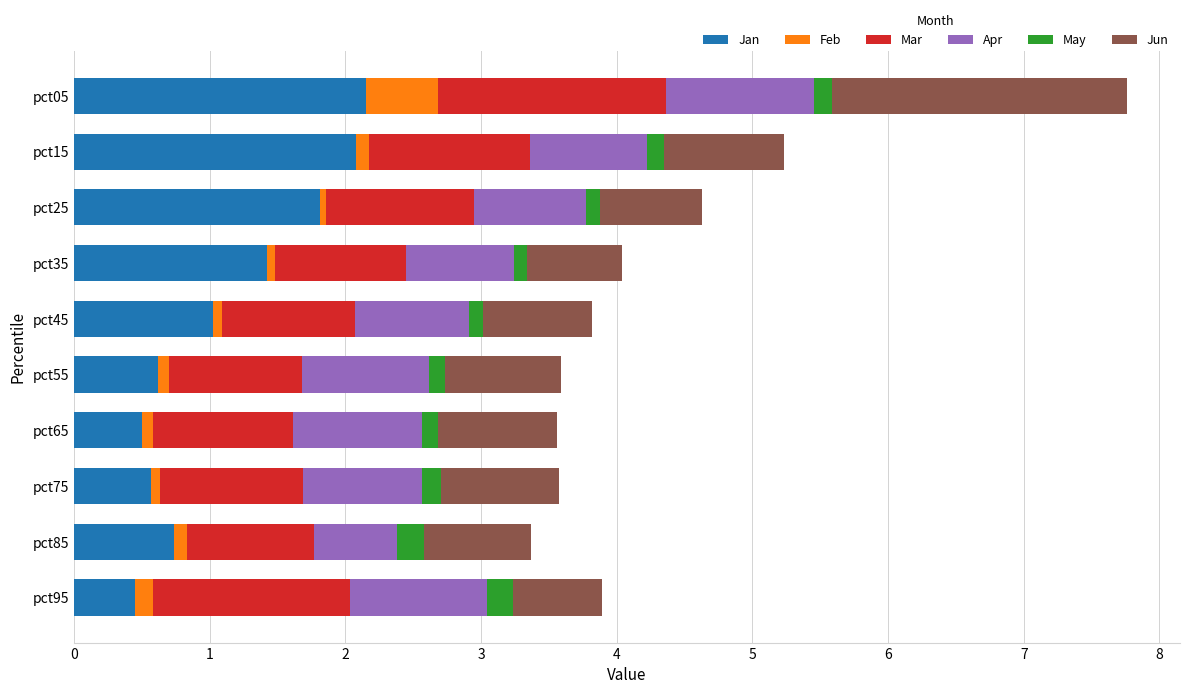

Is it true that Jan equals 0.3 at pct45?

False